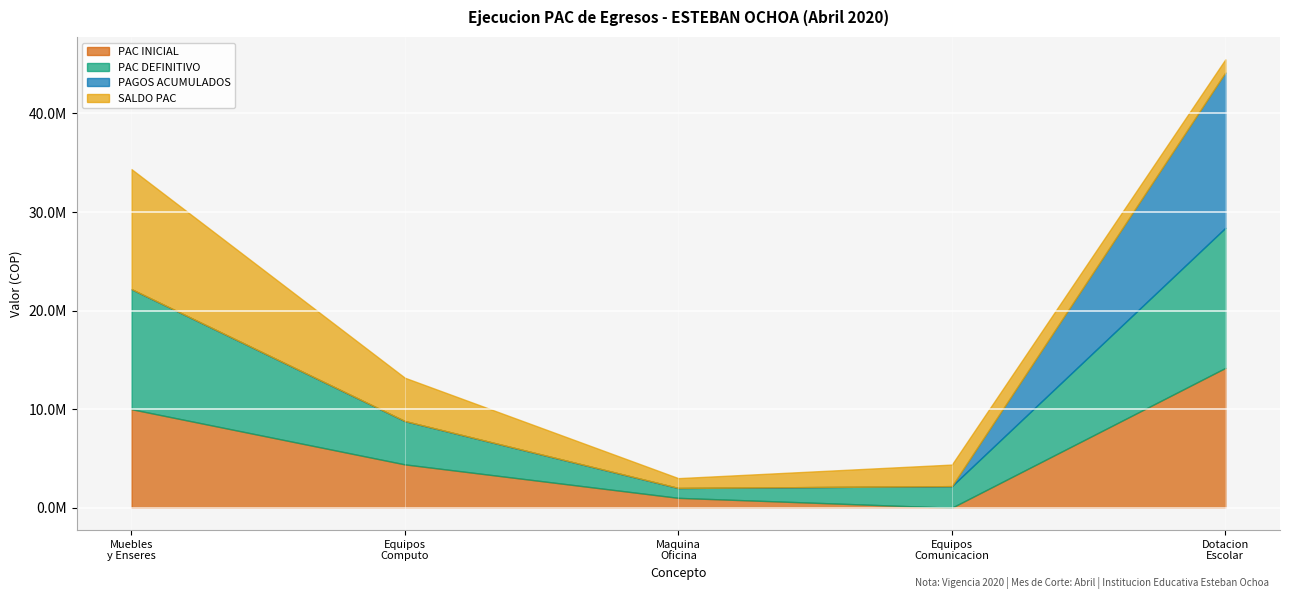

What is the value of the PAC DEFINITIVO point at the 5th from the left?

14211856.0